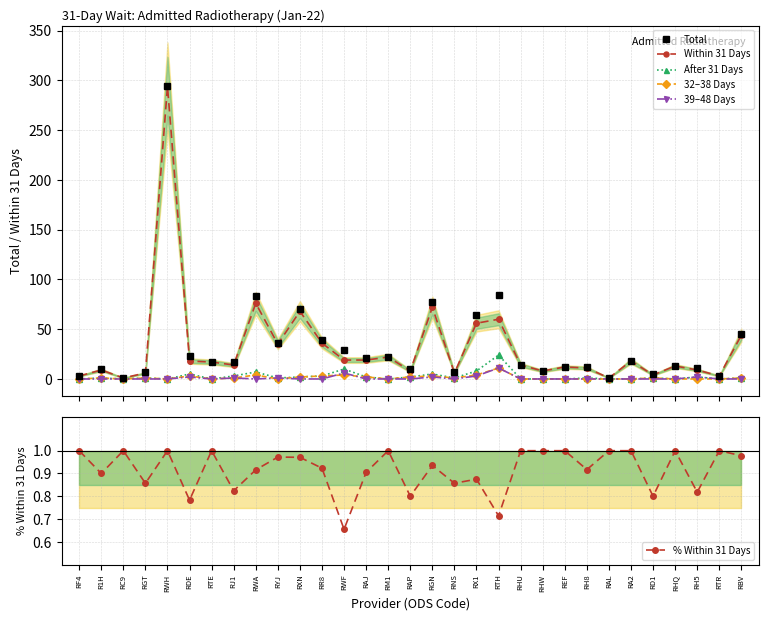

What is the label of the 11th point from the left?

RXN